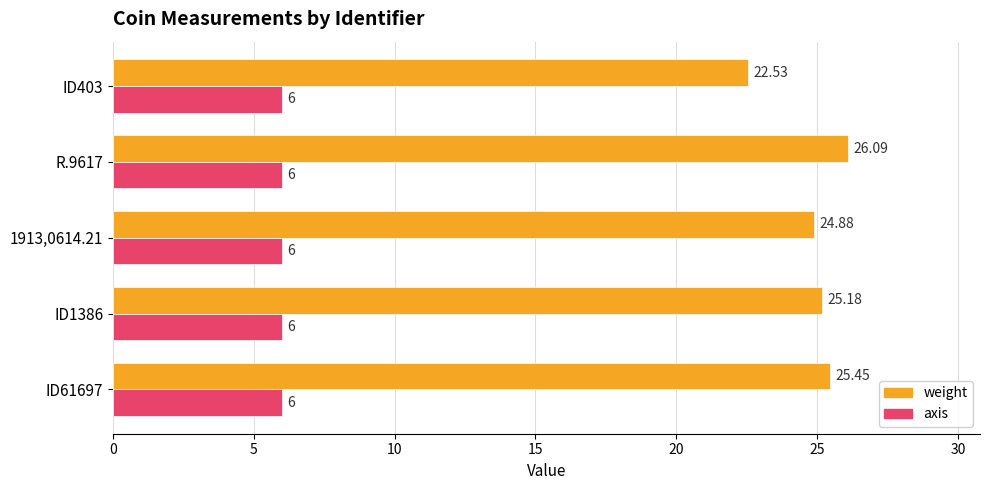

What is the sum of the axis values at R.9617 and ID403?

12.0